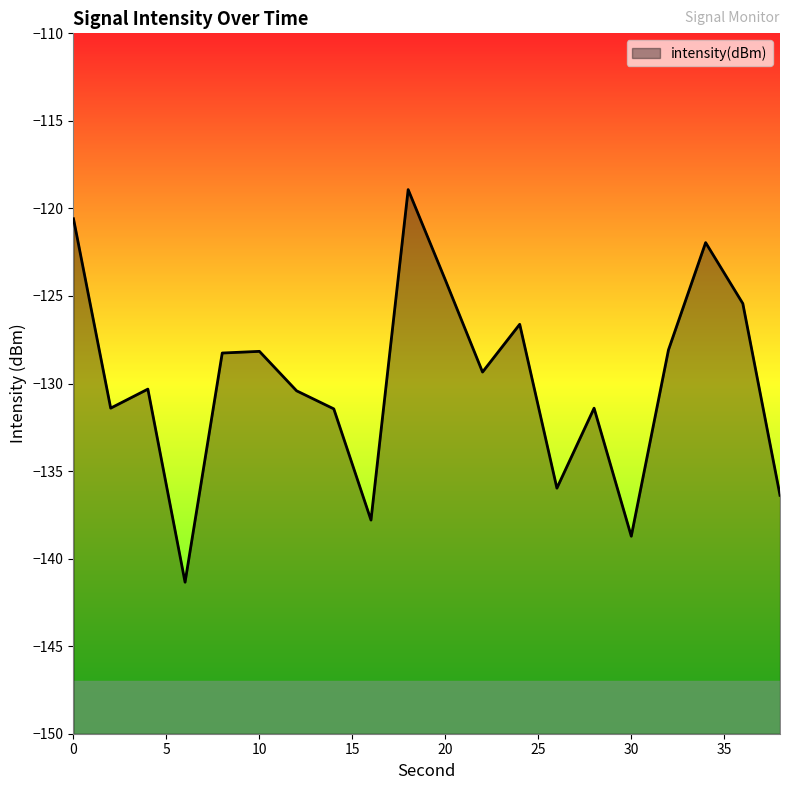

How many series are shown in this chart?

1